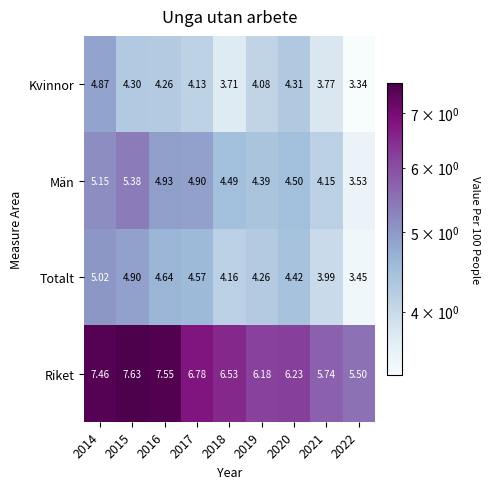

At 2020, list the series in order from smallest to largest.

Kvinnor, Totalt, Män, Riket